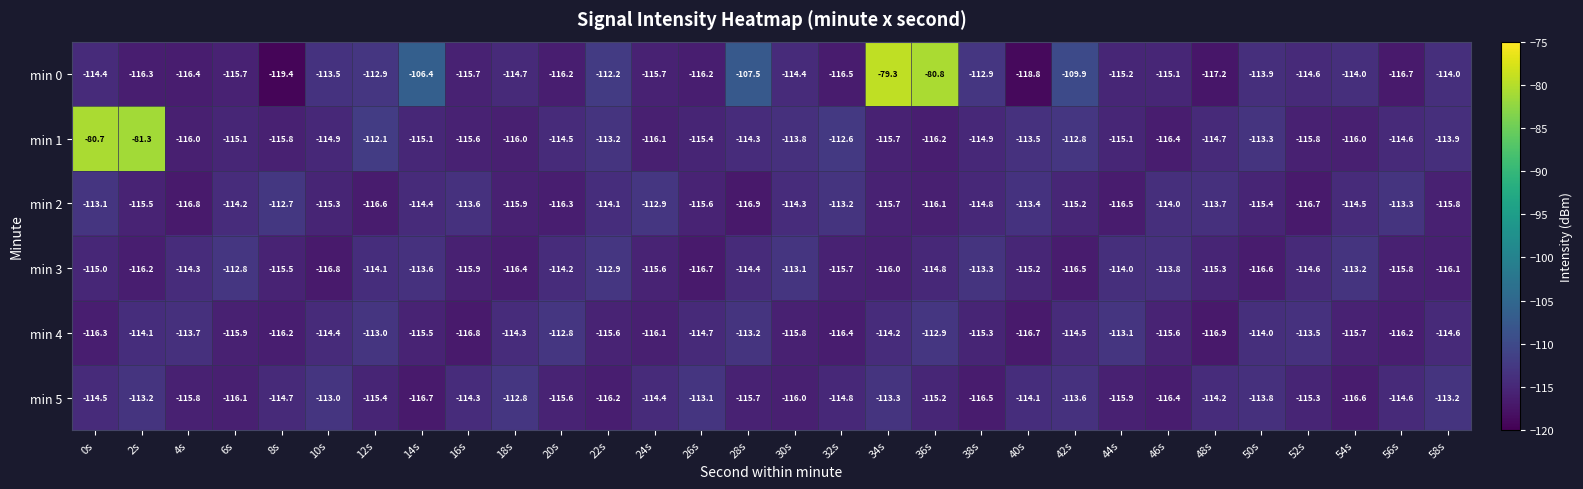

Which series changed the most between 6s and 26s?

min 3